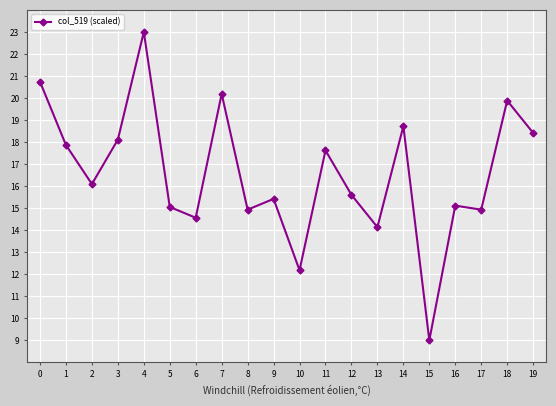

How many distinct data groups are displayed?

1